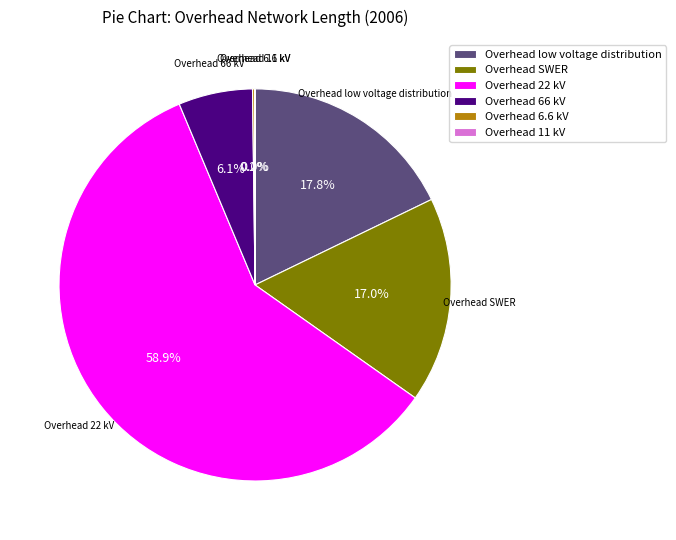

Which category has the biggest portion of the pie?

Overhead 22 kV